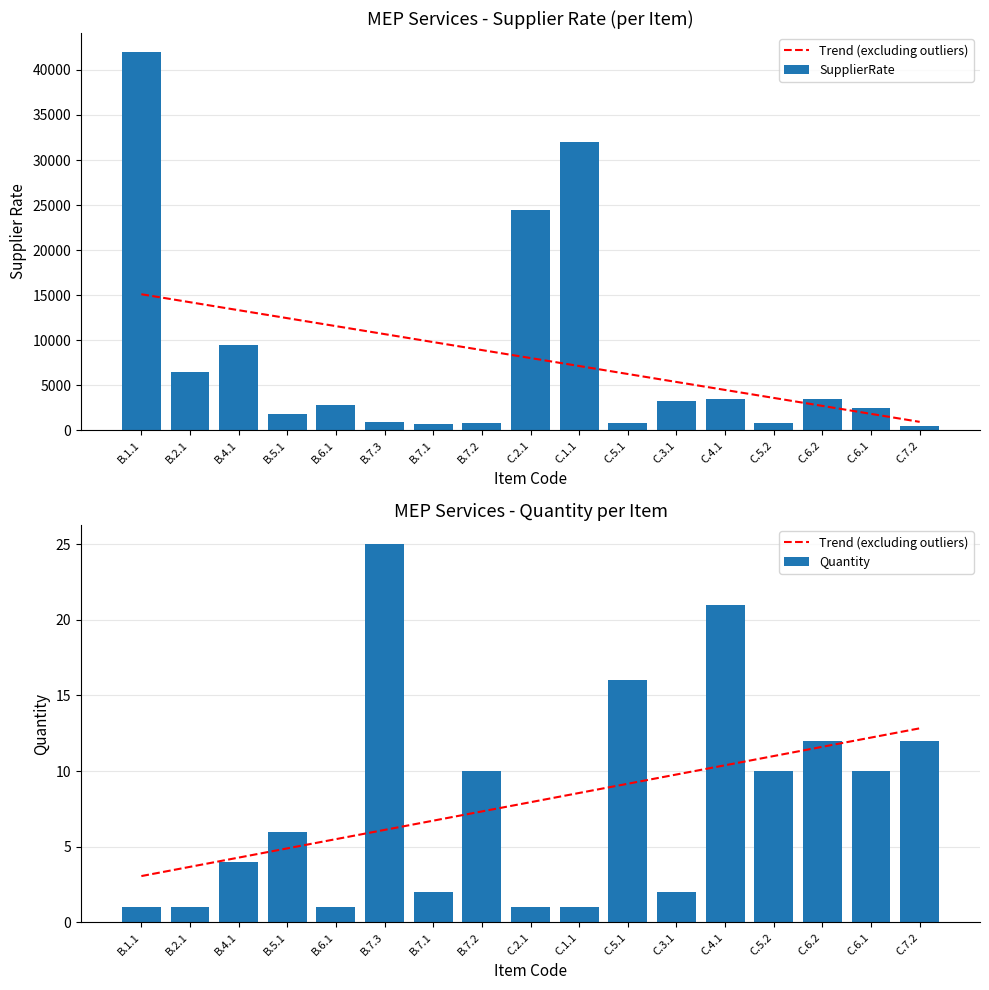

What is the value of the Trend (excluding outliers) bar at the 10th from the left?

8.6